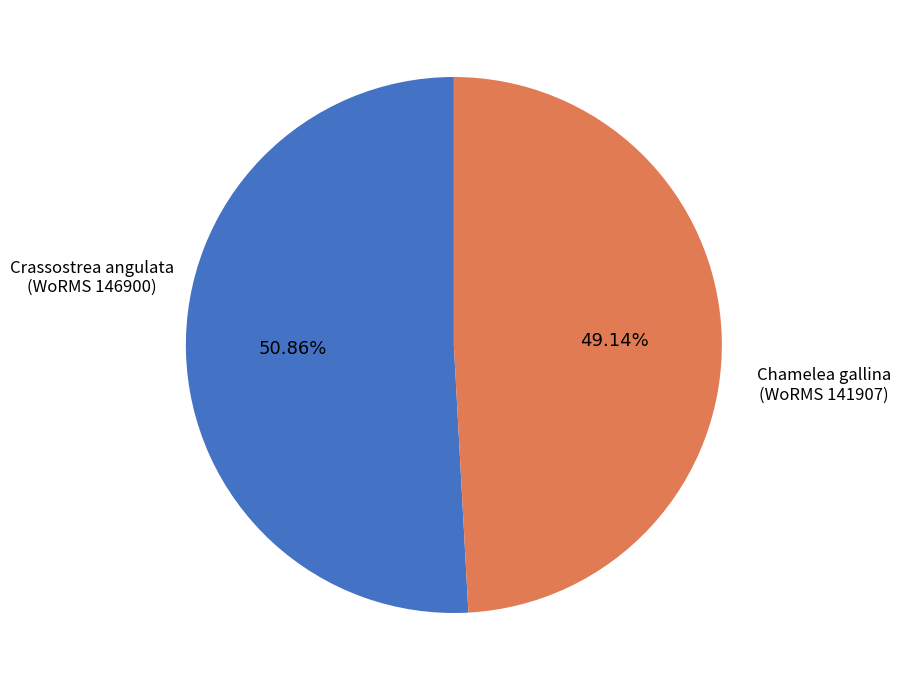

Which category has the biggest portion of the pie?

Crassostrea angulata